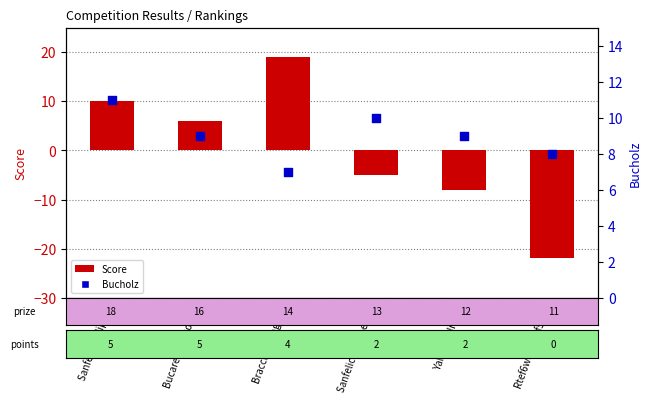

Which series has the widest spread of Y values?

Score